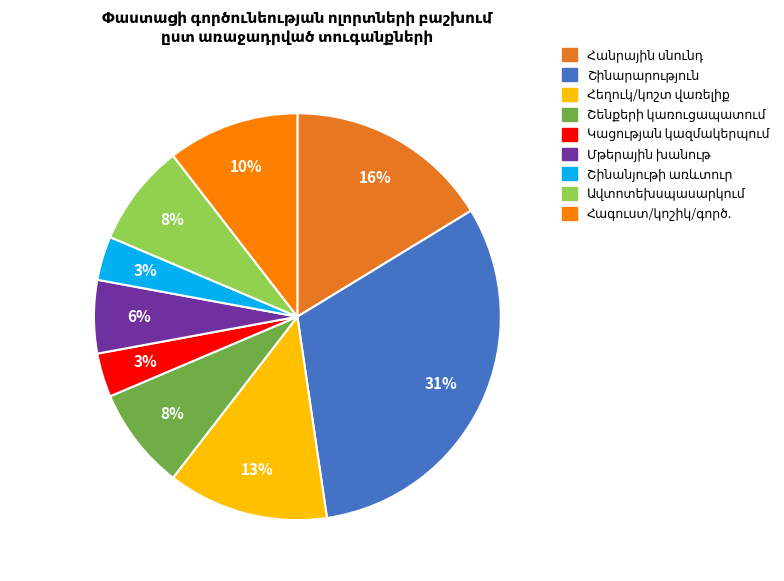

Does any single category account for the majority?

No